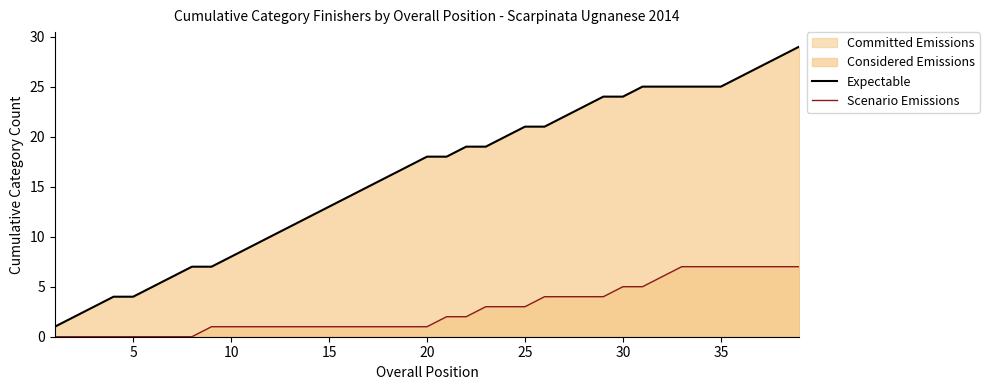

True or false: Scenario Emissions and Committed Emissions intersect in this chart.

False